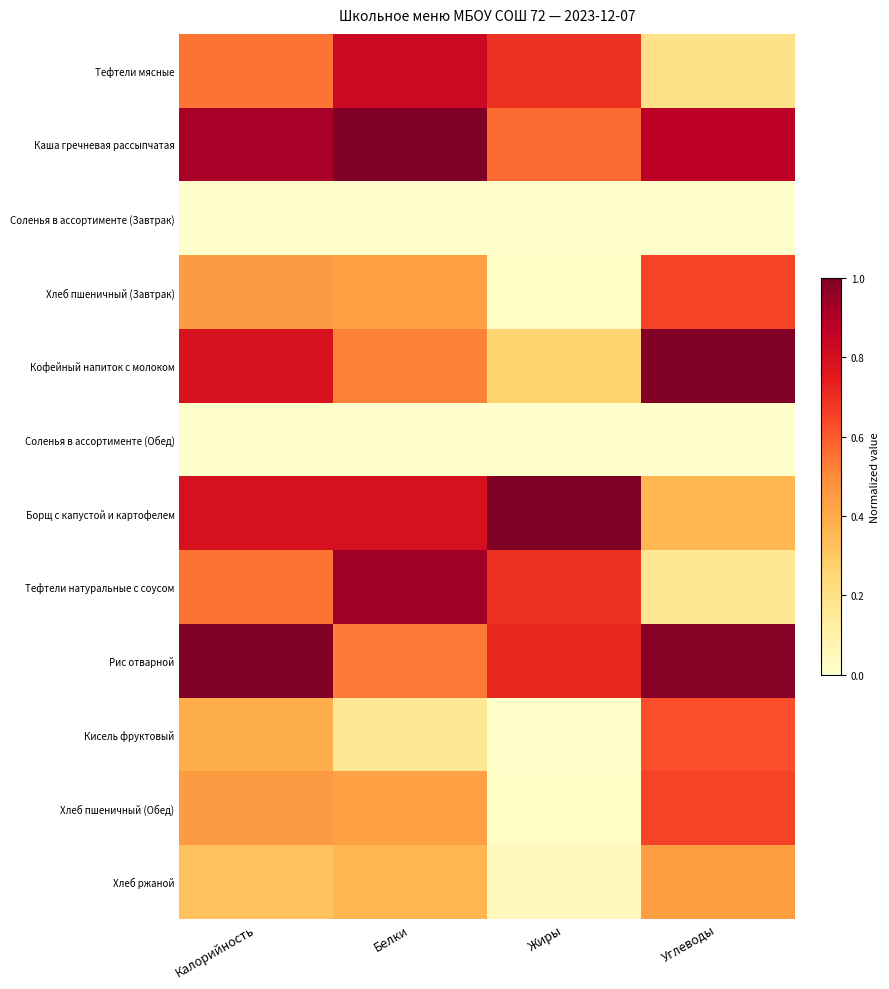

Which series changed the most between Калорийность and Белки?

Рис отварной